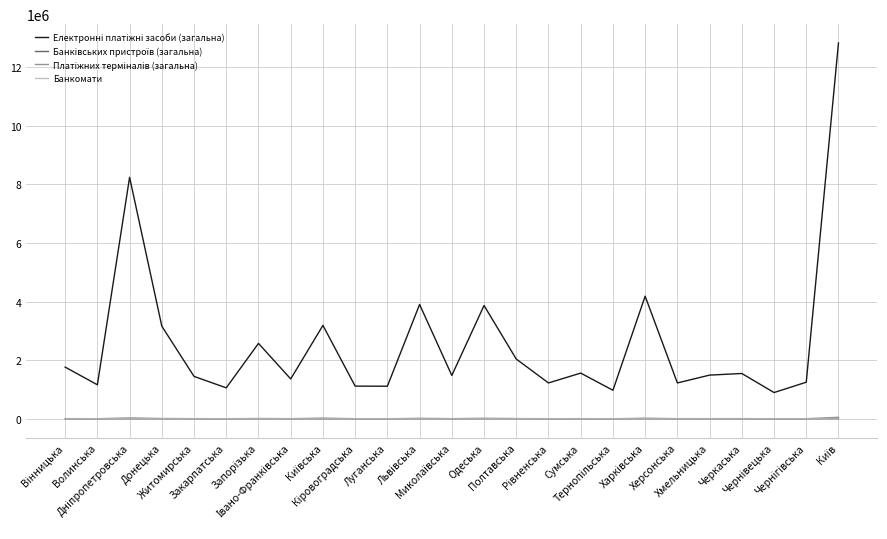

What is the greatest value displayed?

12824359